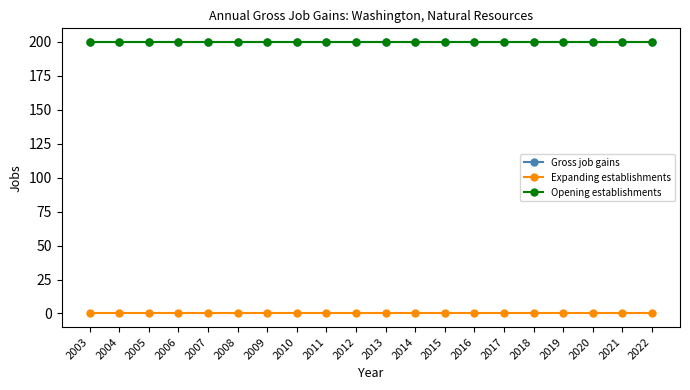

What is the maximum value for Opening establishments?

200